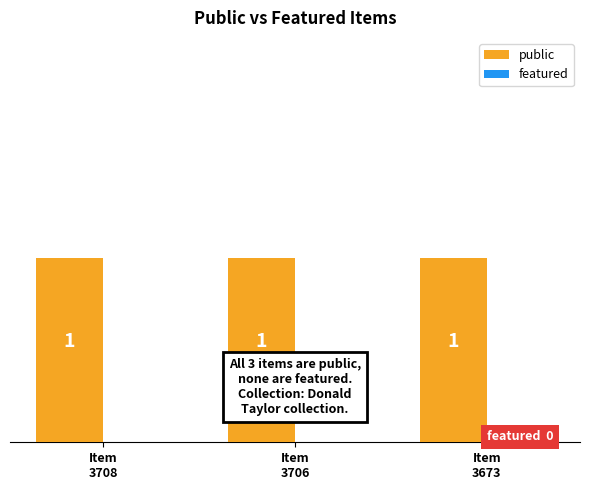

Which series has the largest total across all categories?

public